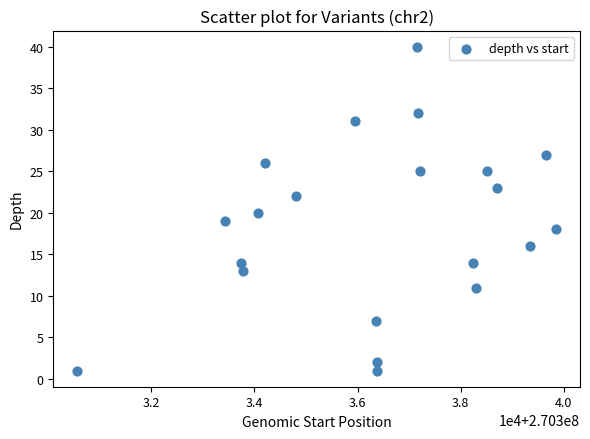

What is the range of Y values (max minus min)?

39